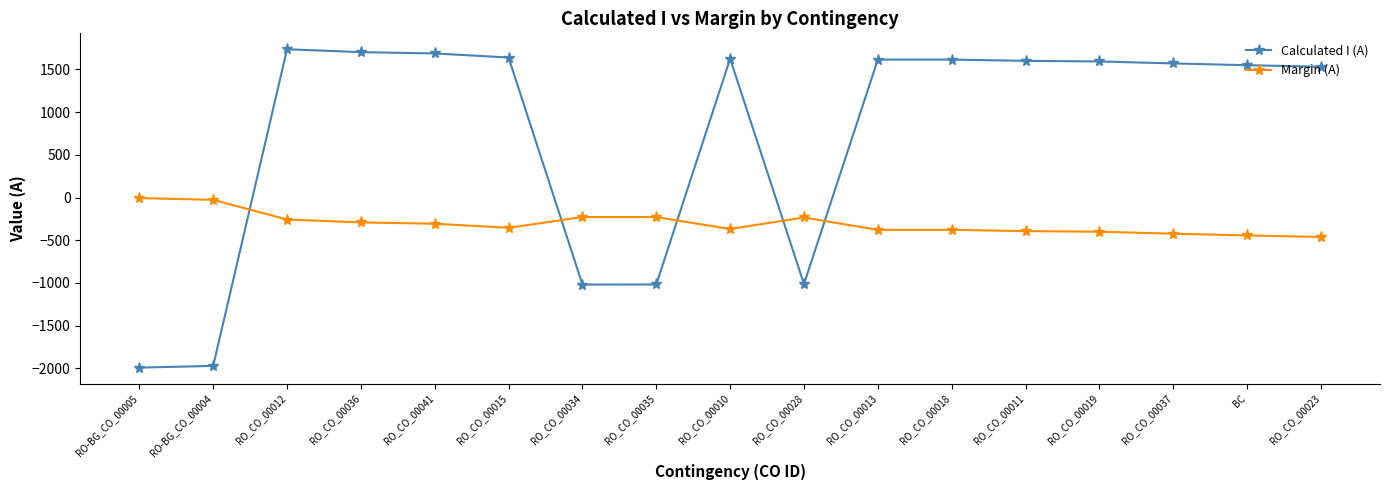

What is the difference between the maximum and minimum values in the Margin (A) series?

455